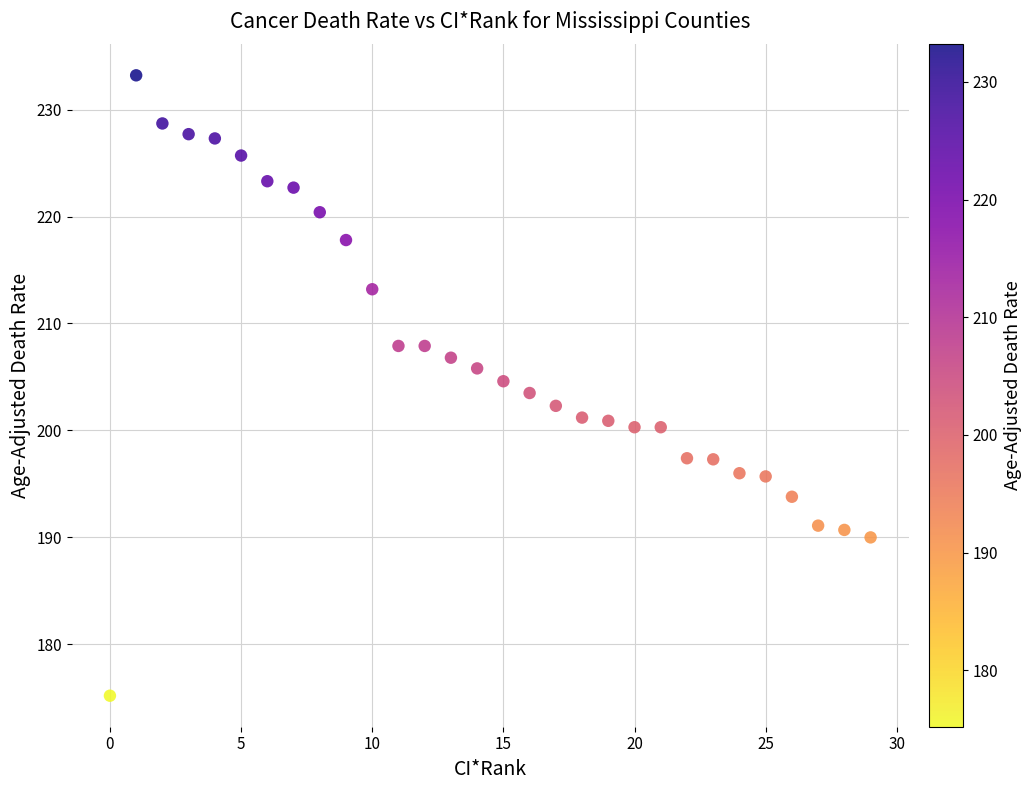

What is the range of Y values (max minus min)?

58.0